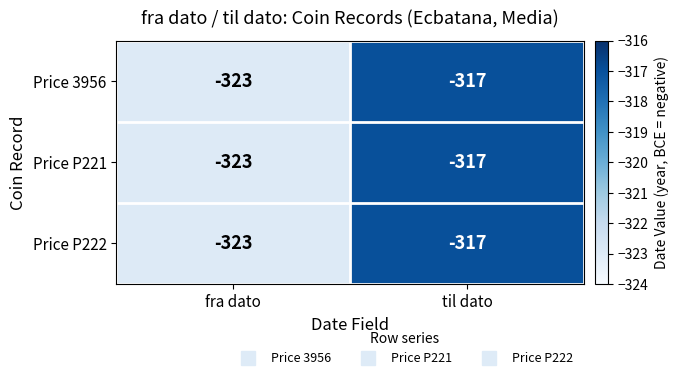

Reading left to right, extract all data points from this chart.

Price 3956: fra dato=-323	til dato=-317
Price P221: fra dato=-323	til dato=-317
Price P222: fra dato=-323	til dato=-317